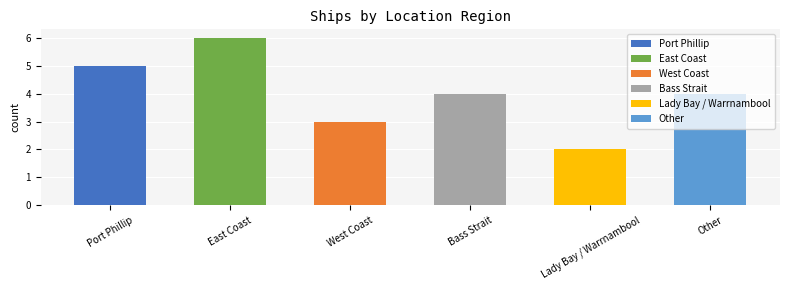

Count the values in the range 3 to 5.

4